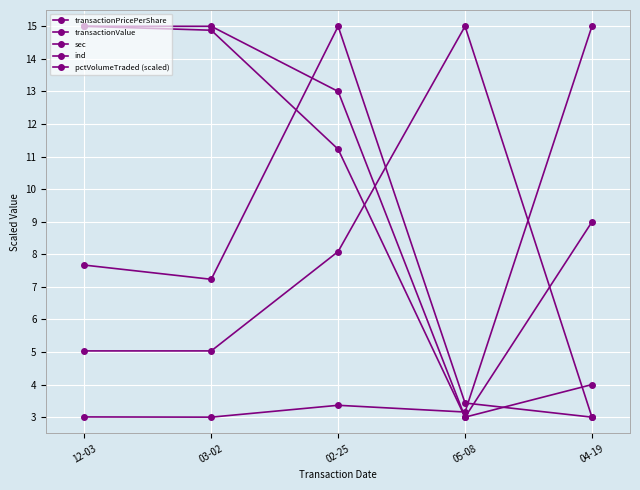

Reading left to right, list all the values displayed in this chart.

transactionPricePerShare: 12-03=15.0	03-02=14.9	02-25=11.2	05-08=3.0	04-19=9.0
transactionValue: 12-03=3.0	03-02=3.0	02-25=3.4	05-08=3.2	04-19=15.0
sec: 12-03=15.0	03-02=15.0	02-25=13.0	05-08=3.0	04-19=4.0
ind: 12-03=5.0	03-02=5.0	02-25=8.1	05-08=15.0	04-19=3.0
pctVolumeTraded (scaled): 12-03=7.7	03-02=7.2	02-25=15.0	05-08=3.4	04-19=3.0